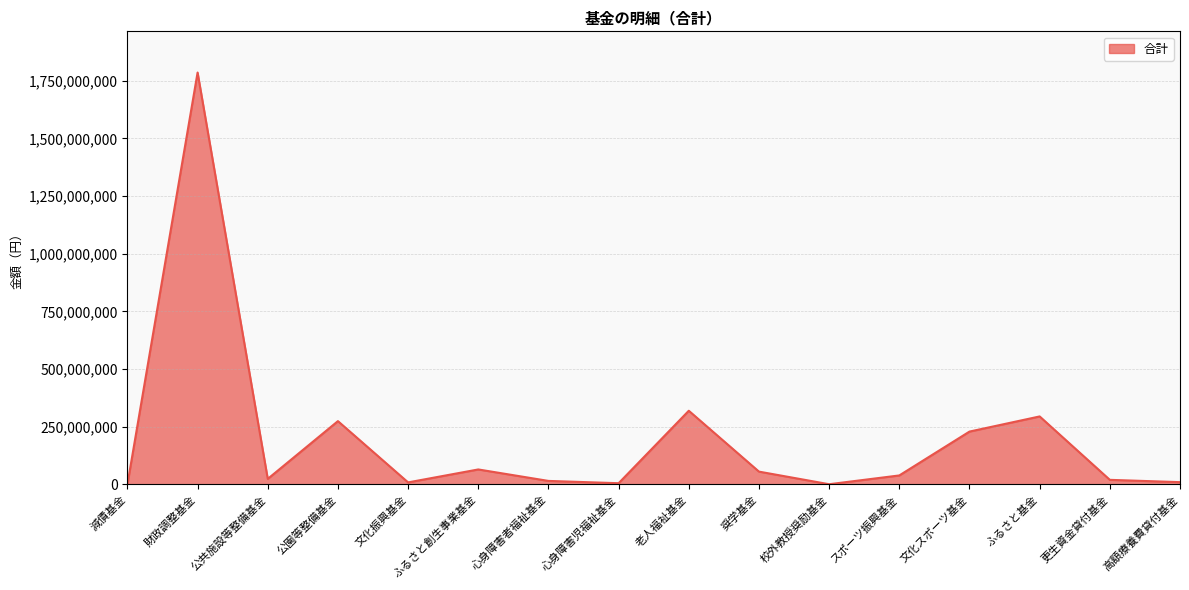

What is the ratio of the value at ふるさと基金 to the value at 老人福祉基金?

0.9